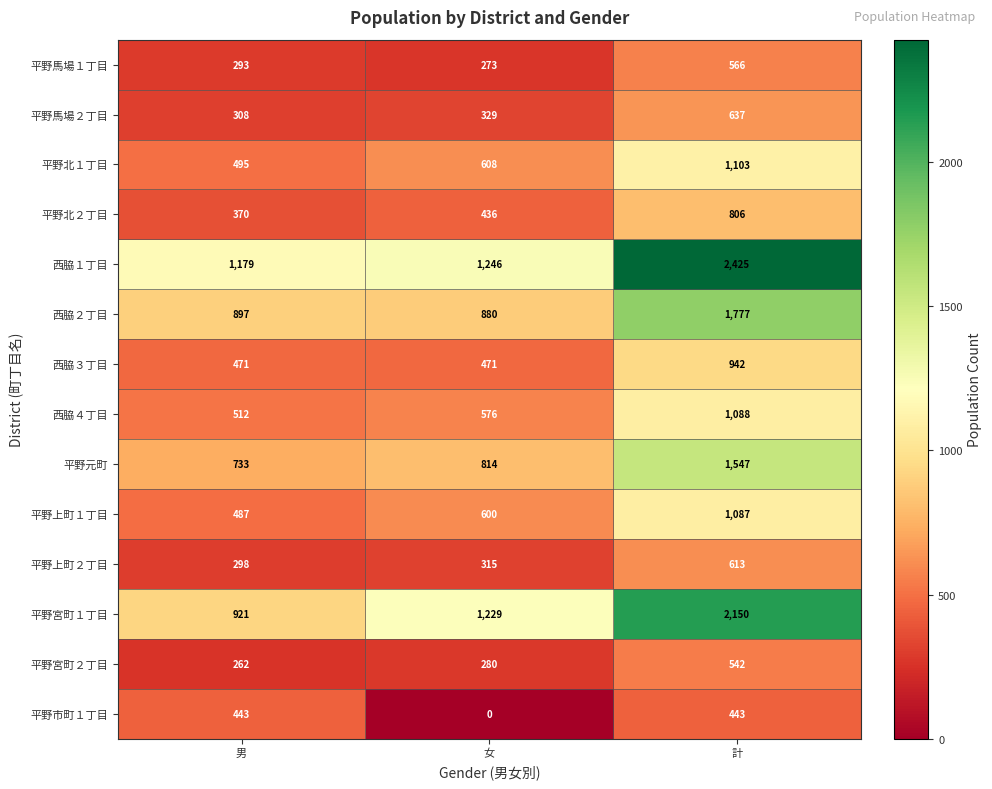

At which category does the chart reach its peak across all series?

計